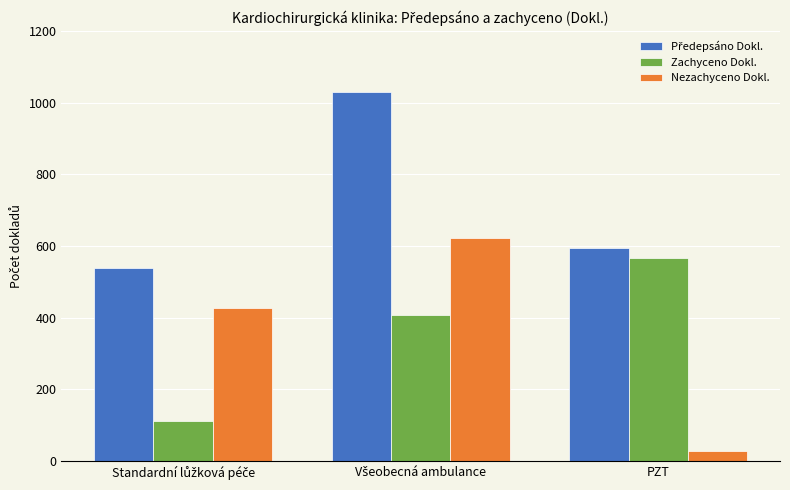

Which category has the lowest value across all series?

PZT